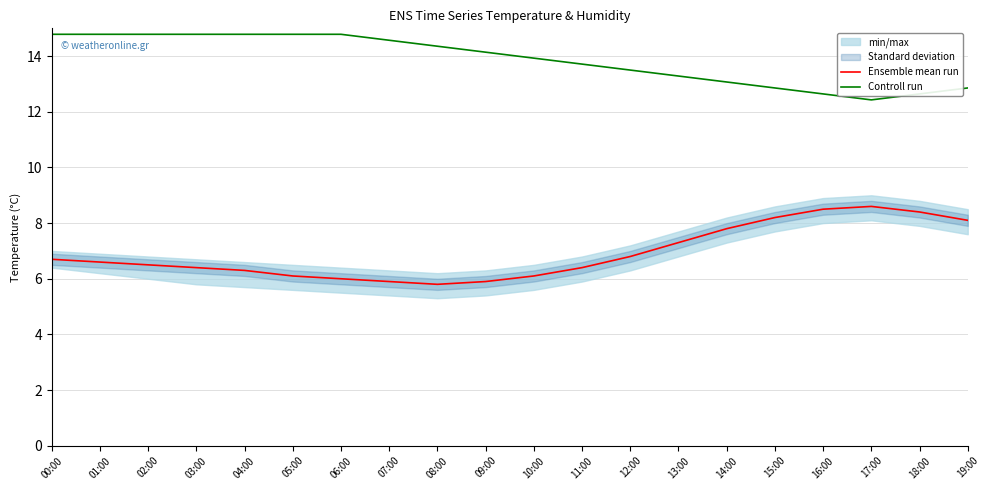

Does the chart have visible grid lines?

Yes